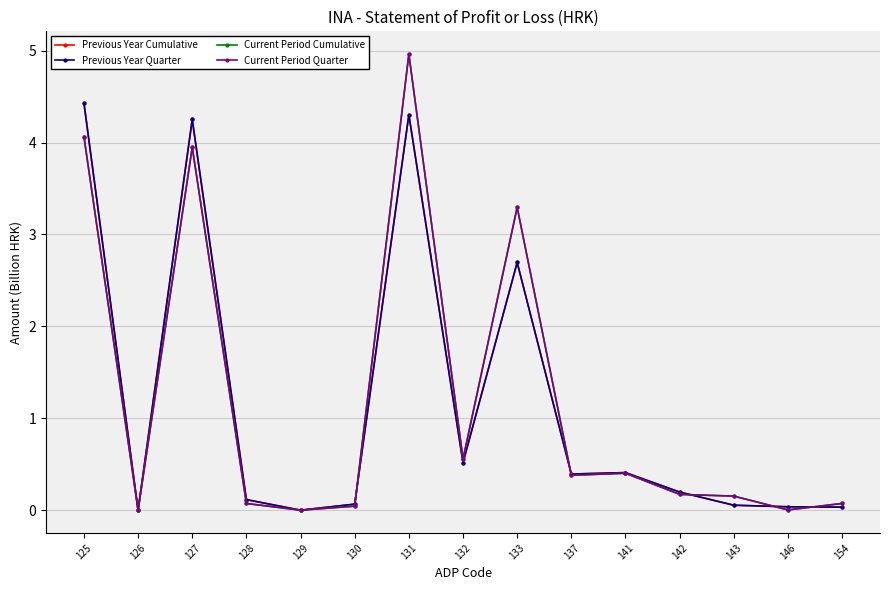

The value of Previous Year Quarter at 127 is 4.3. True or false?

True